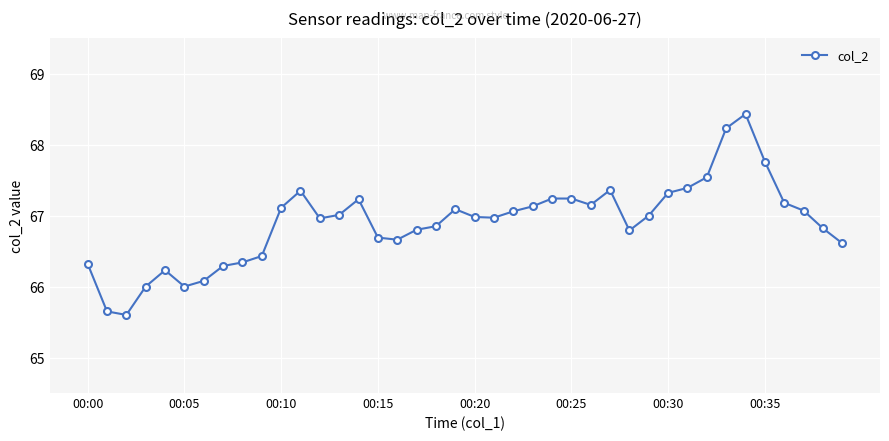

What is the difference between the maximum and second lowest values?

2.8